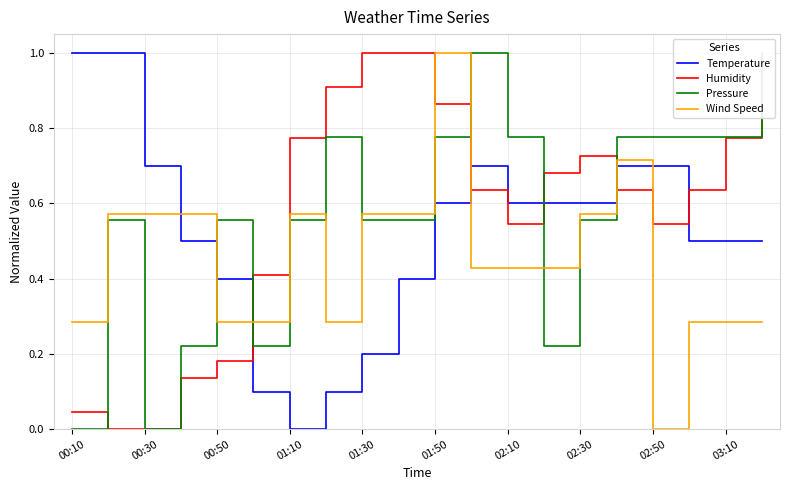

Which category has the highest value in the Wind Speed series?

01:50